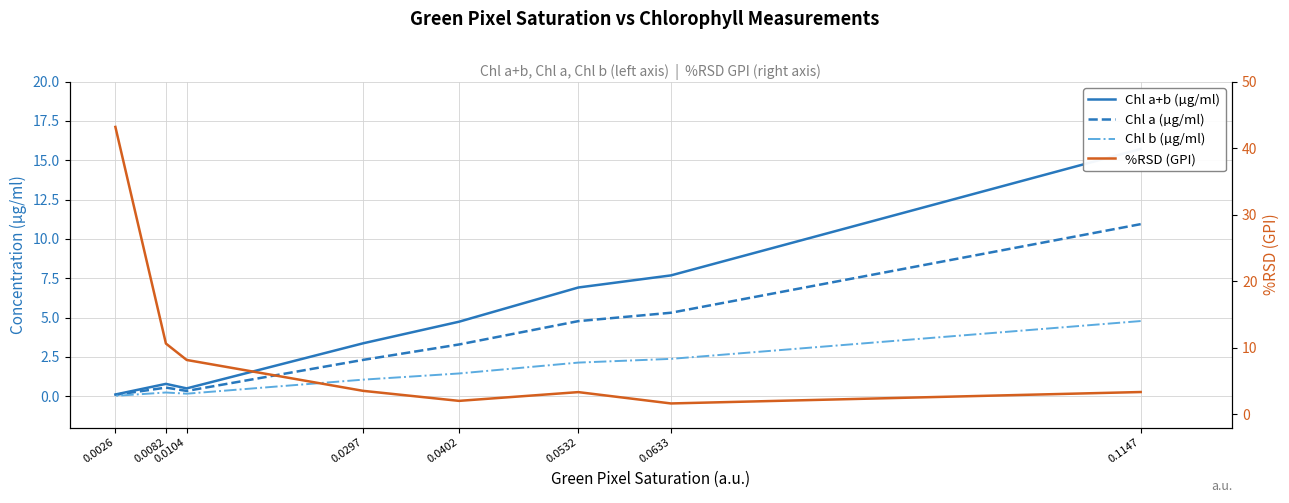

At how many categories does at least one series exceed 14?

2